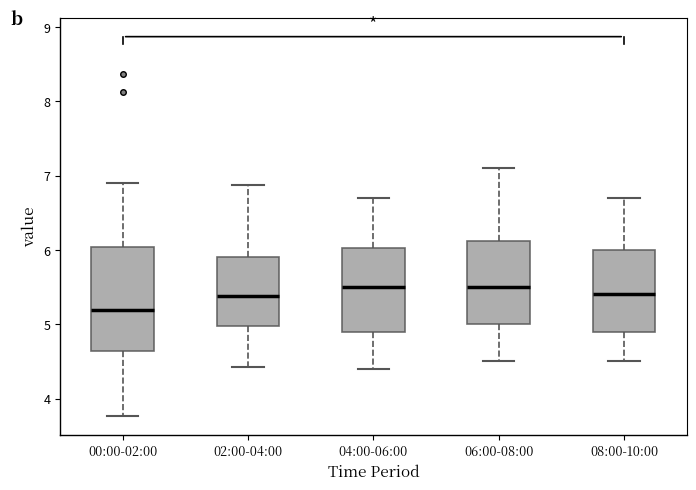

Which box is the tallest, from its lower edge to its upper edge?

00:00-02:00